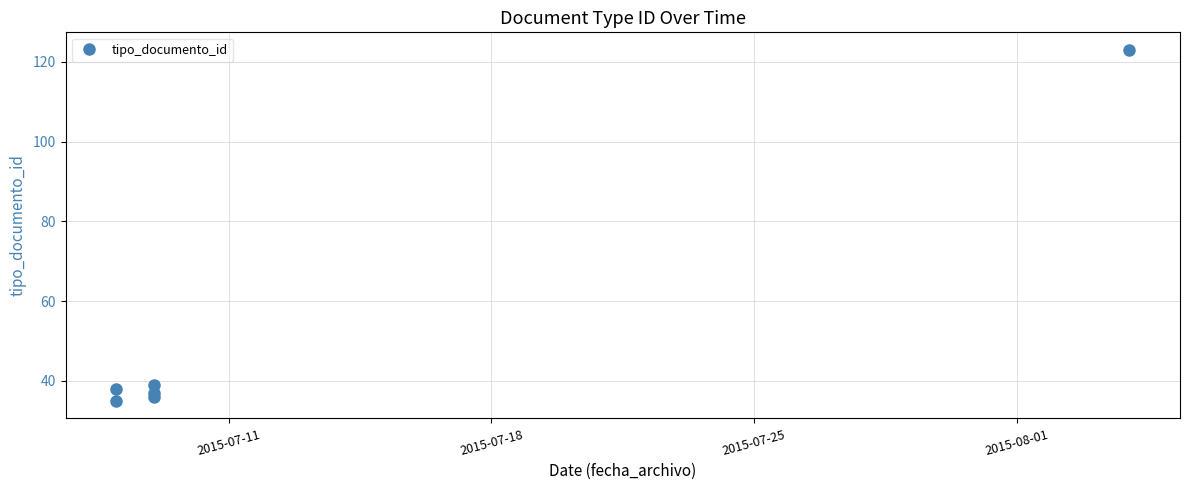

What position from the left is 2015-07-11?

1